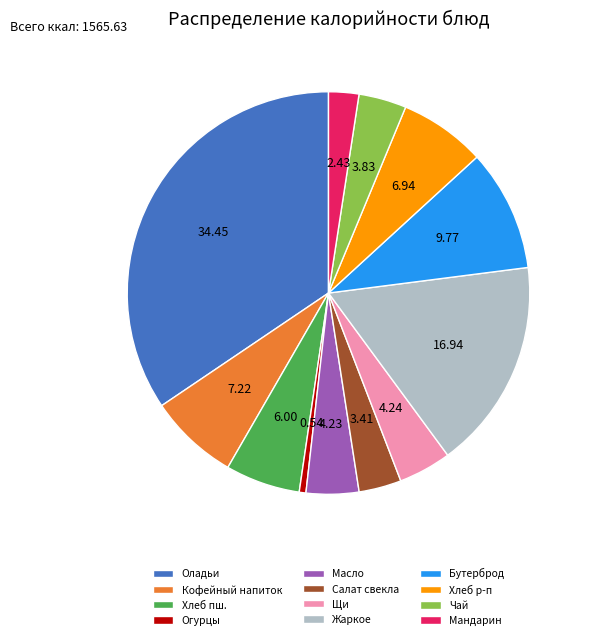

Which slice is the largest?

Оладьи